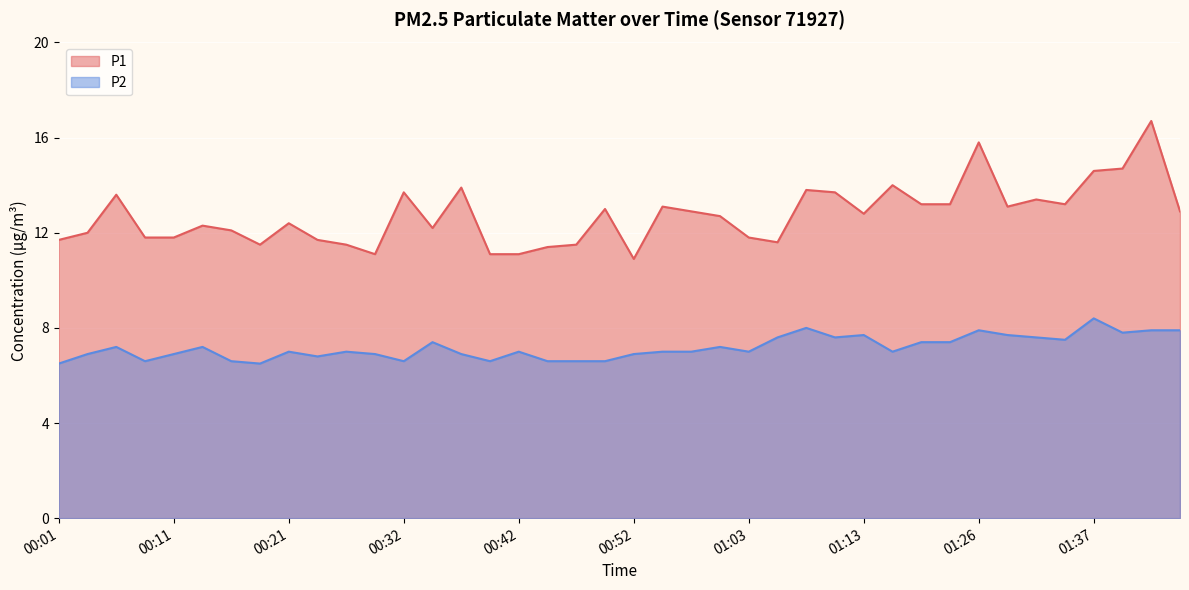

How many interior local peaks does the P1 series have?

12